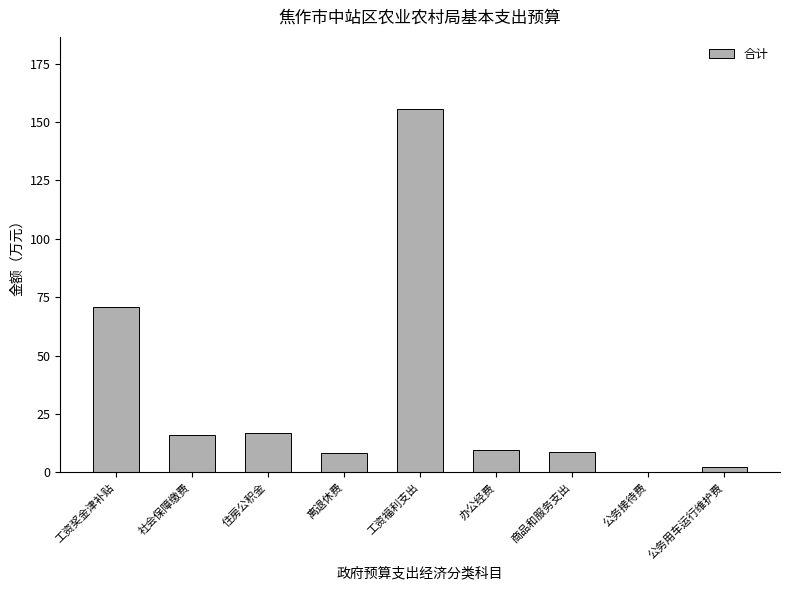

Is it true that the value at 工资福利支出 is 155.4?

True